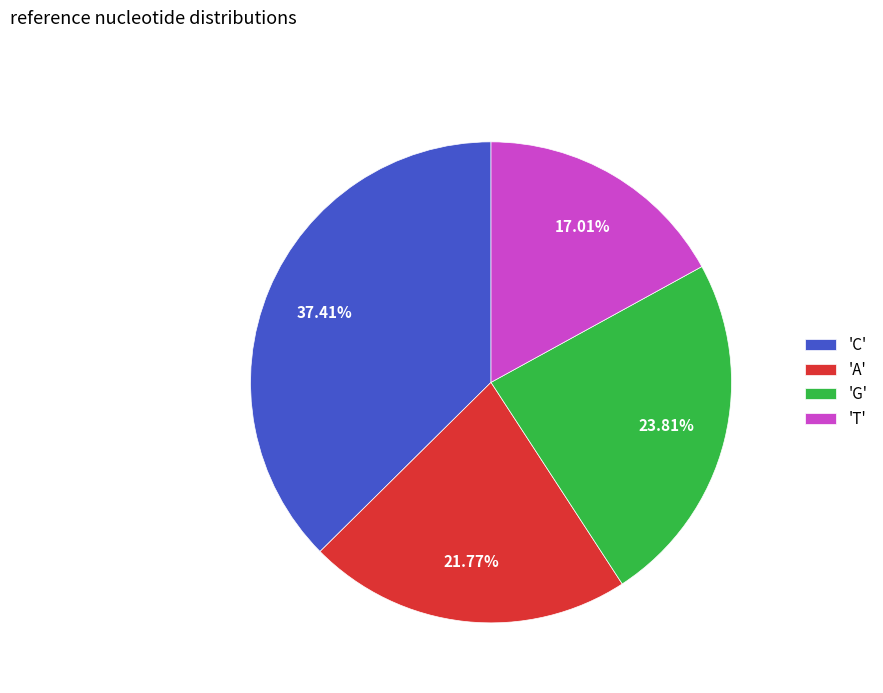

Does any single category account for the majority?

No